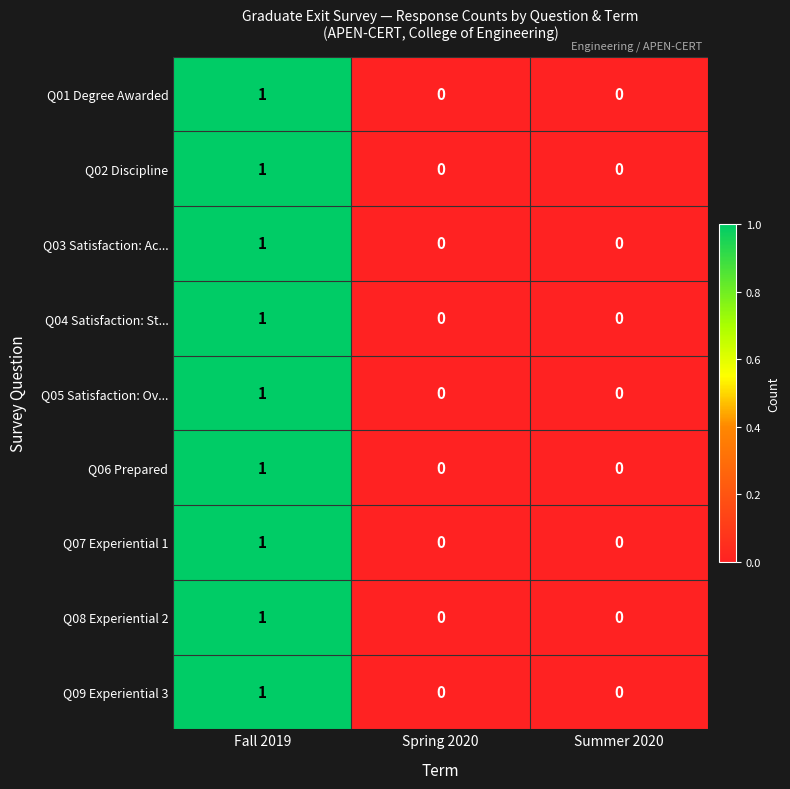

At which category is the sum across all series the highest?

Fall 2019